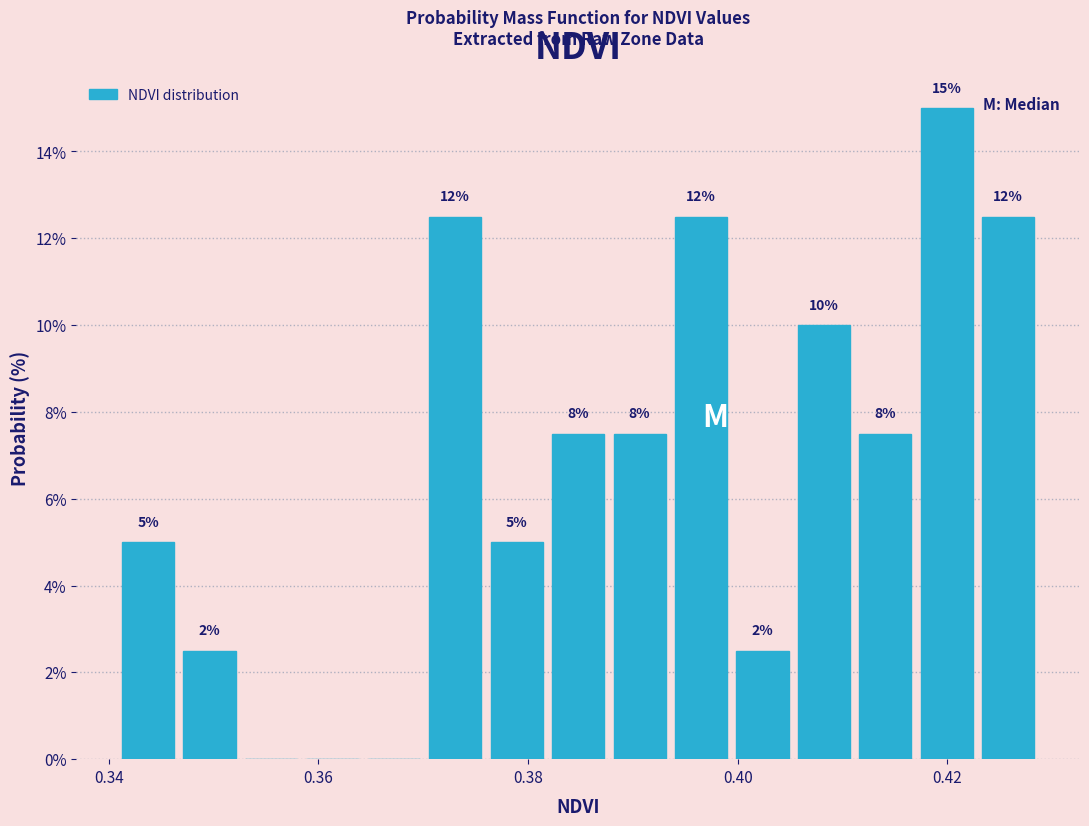

Read against the x-axis, roughly where is the centre of the tallest bar?

0.420